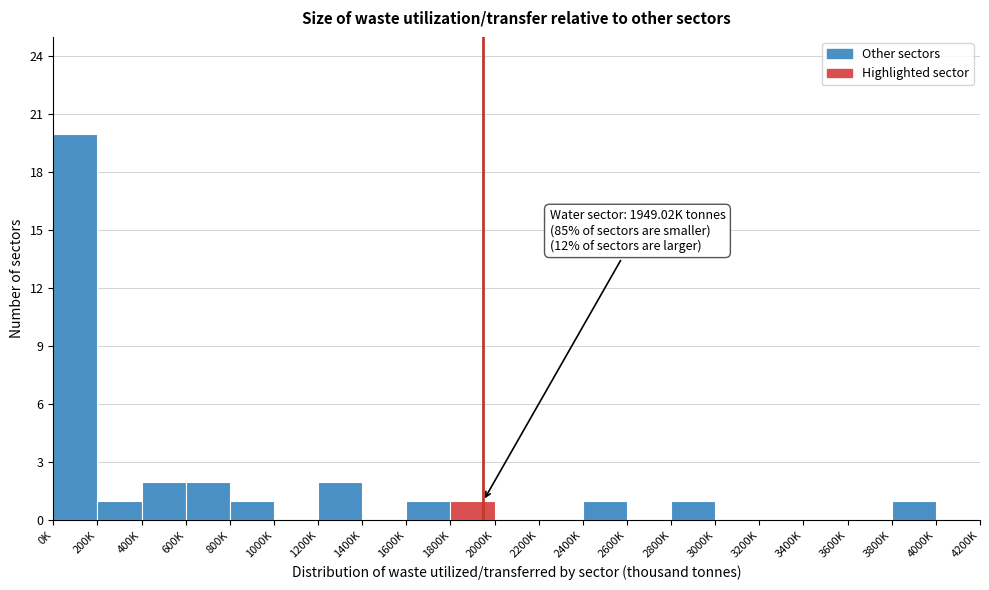

Reading left to right, transcribe all the data shown in this chart.

0K=20	200K=1	400K=2	600K=2	800K=1	1000K=0	1200K=2	1400K=0	1600K=1	1800K=1	2000K=0	2200K=0	2400K=1	2600K=0	2800K=1	3000K=0	3200K=0	3400K=0	3600K=0	3800K=1	4000K=0